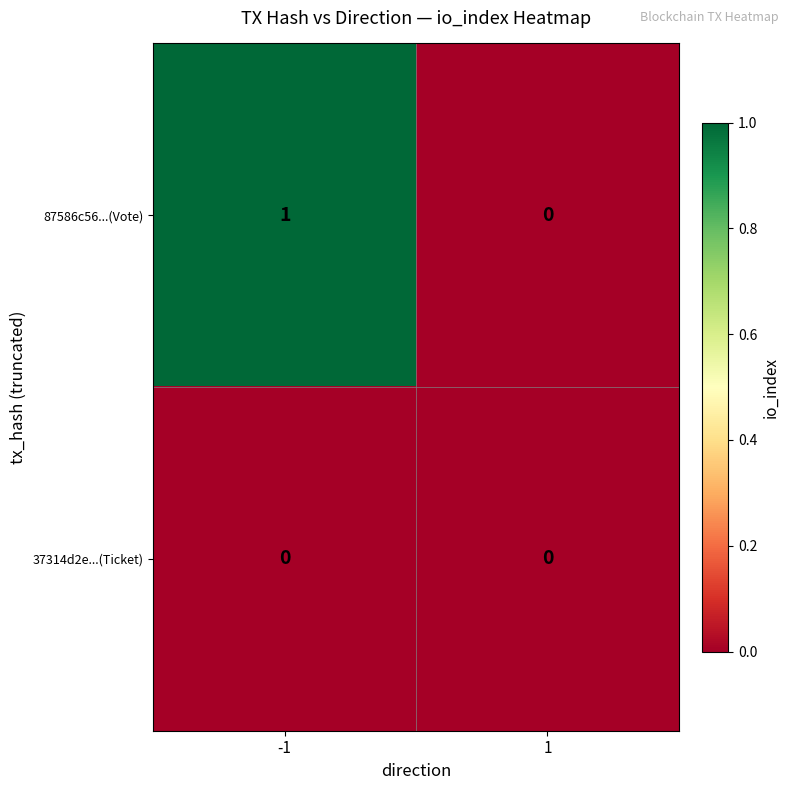

What is the total value across all series at -1?

1